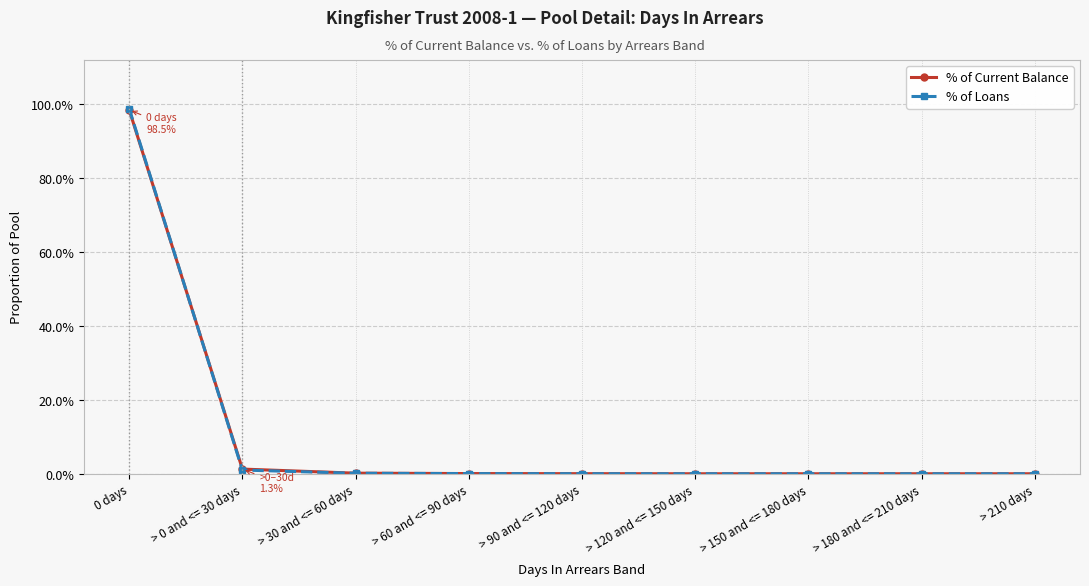

At how many categories does at least one series exceed 0?

5